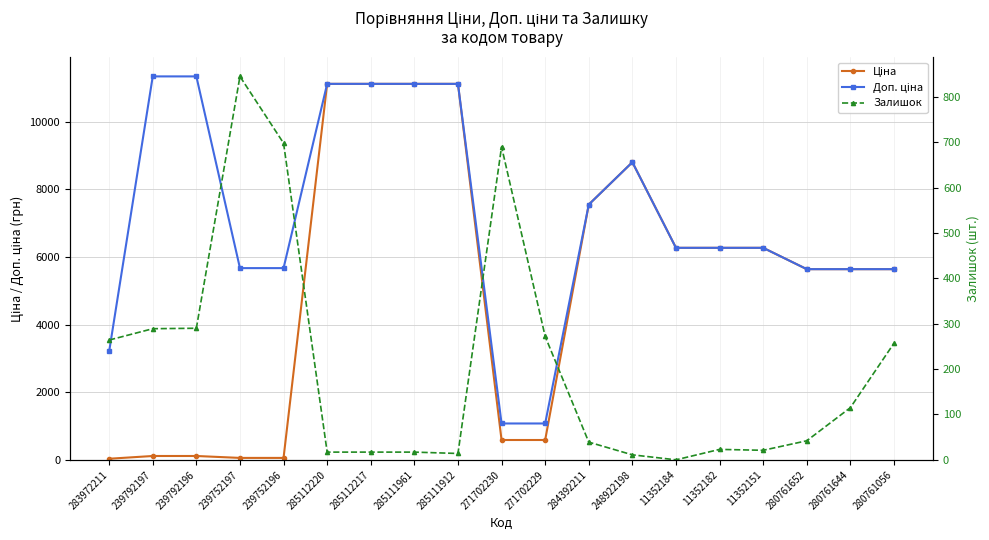

Where does the Залишок series first go above 42?

283972211